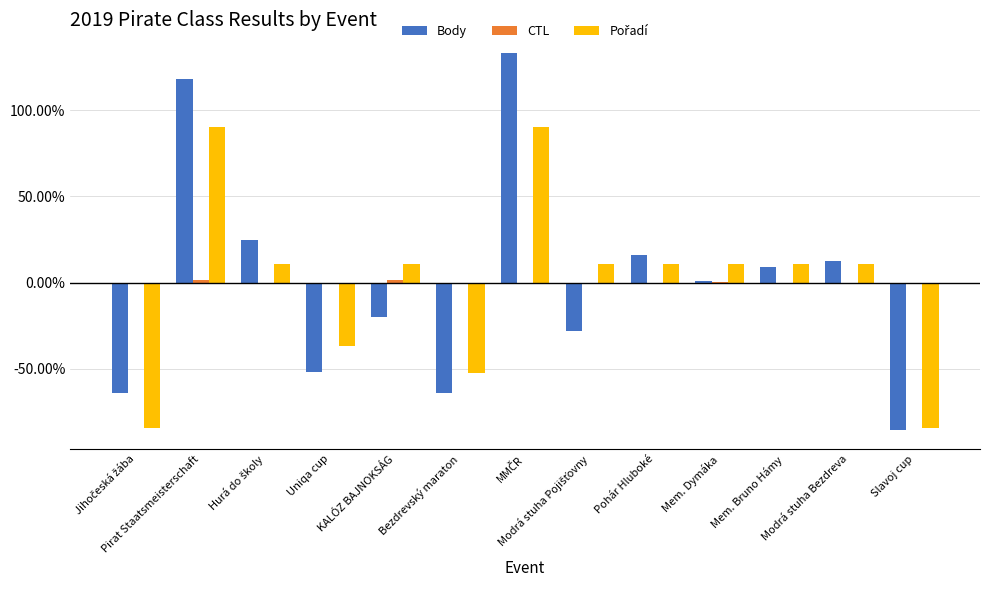

Are the bars grouped side by side (vs. stacked)?

Yes